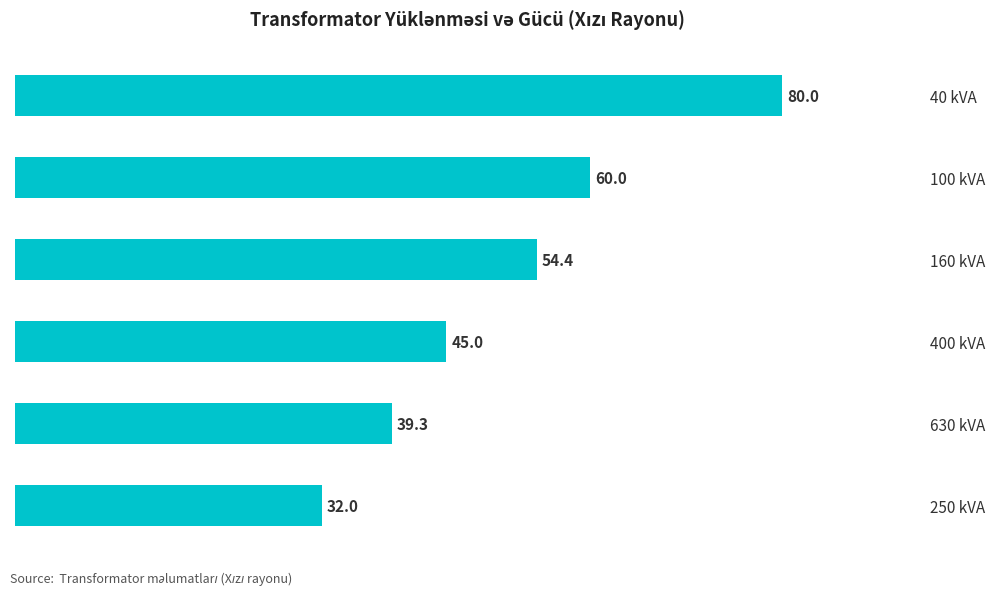

Between 400 kVA and 40 kVA, which is larger?

40 kVA